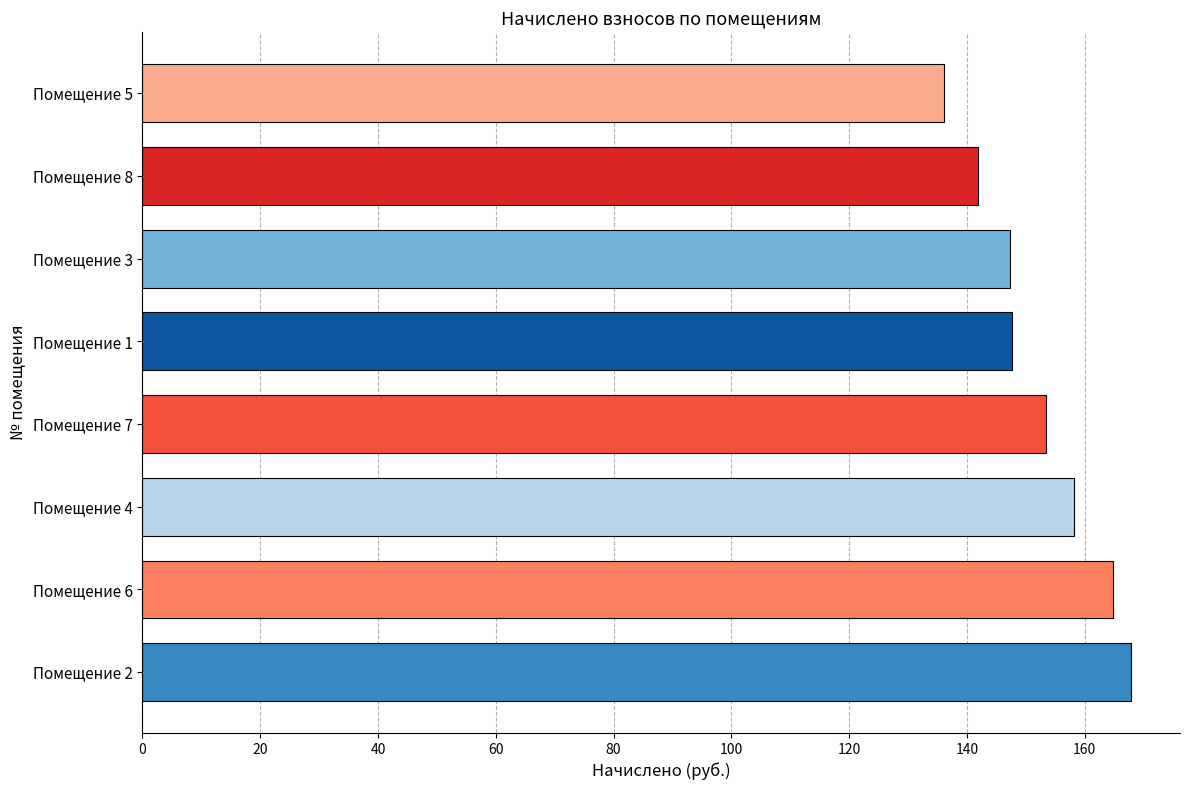

What is the difference between the maximum and second lowest values?

25.9